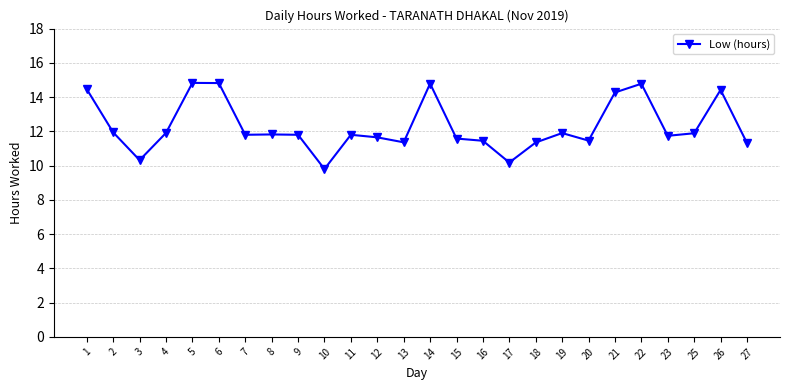

How many values are below 11?

3